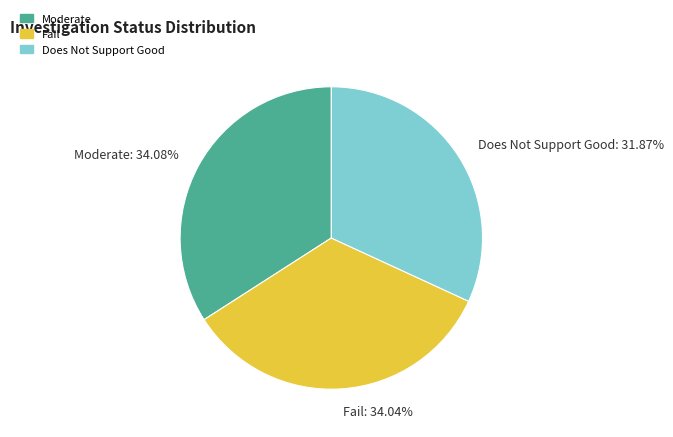

Count the number of slices in the pie.

3